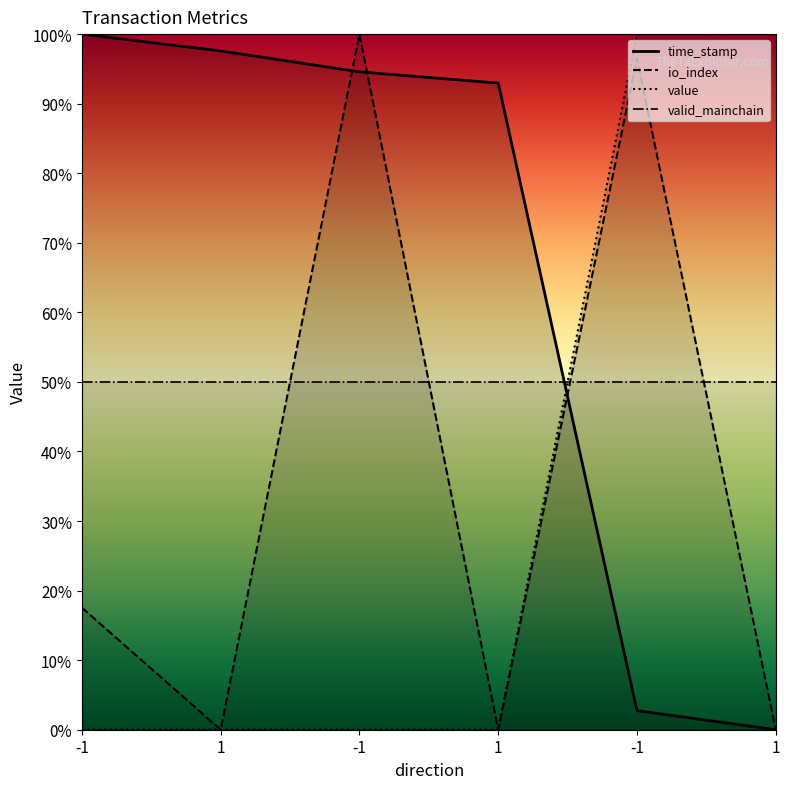

Which series ends up on top after the final intersection of valid_mainchain and io_index?

valid_mainchain